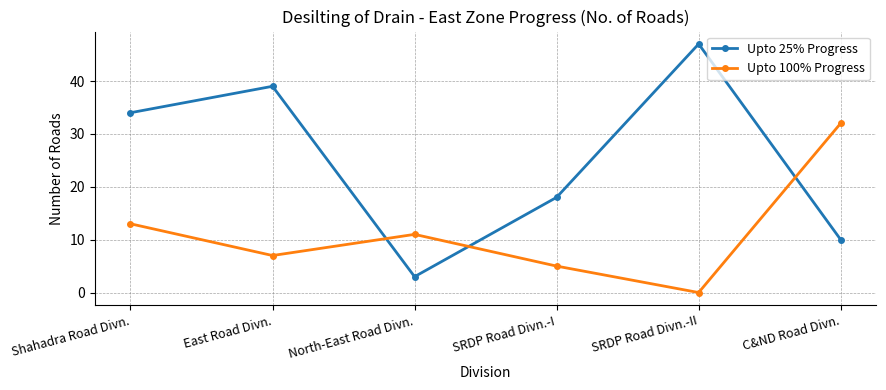

What is the value of the Upto 100% Progress point at the 2nd from the left?

7